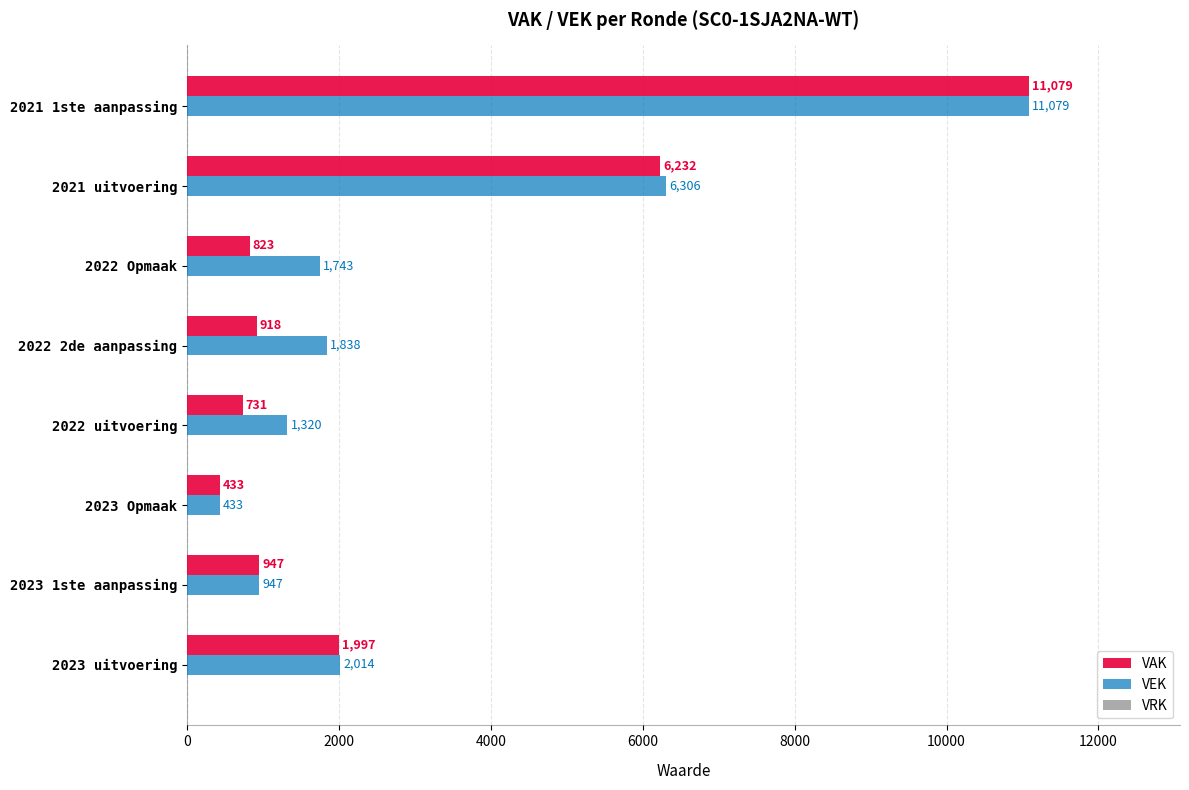

What is the spread (max minus min) of values at 2022 2de aanpassing?

920